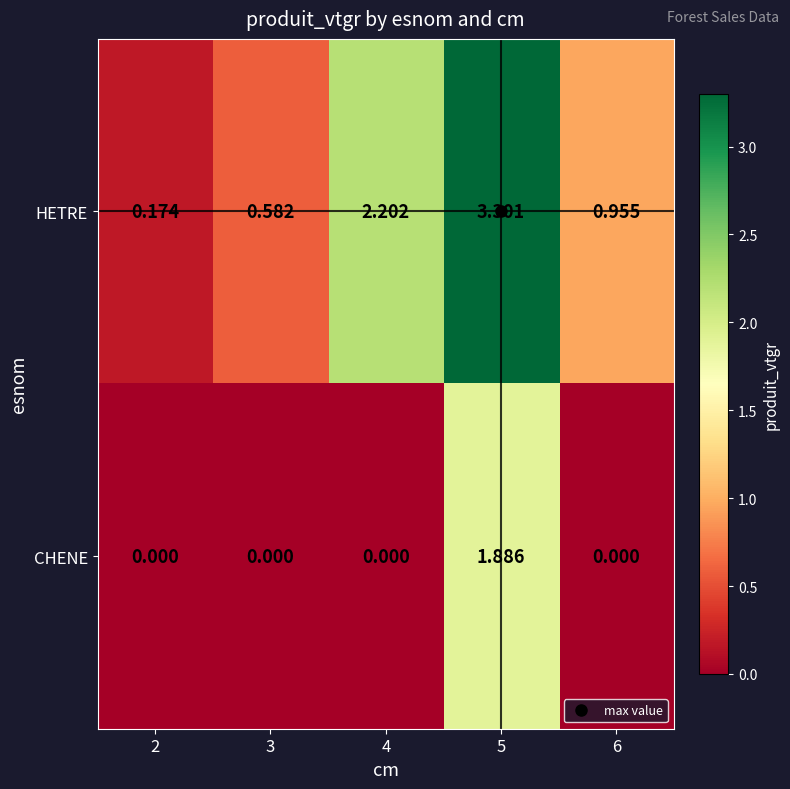

Rank the series by their maximum value, from highest to lowest.

HETRE, CHENE